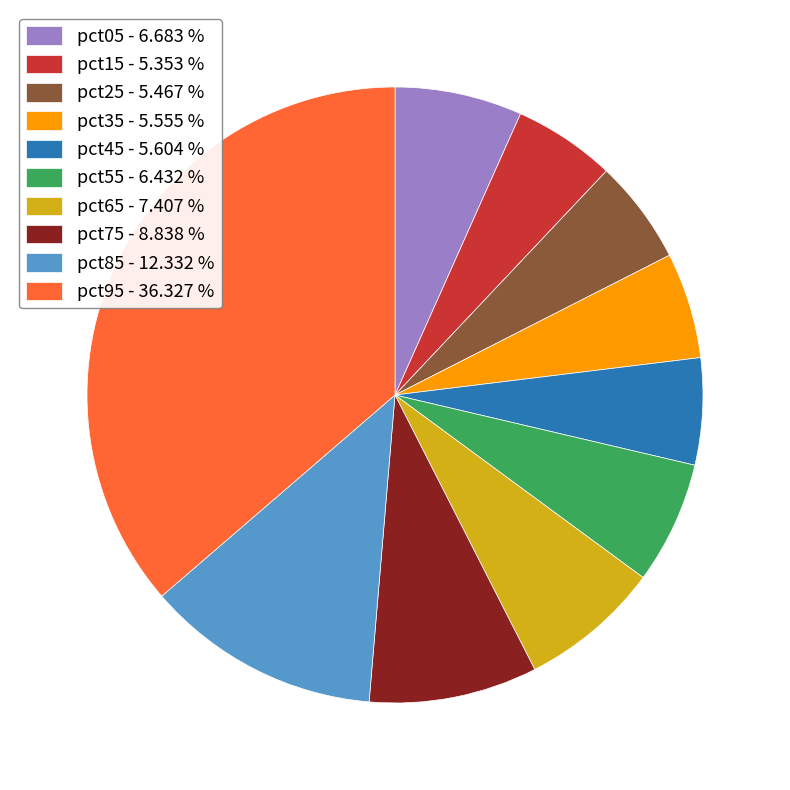

Does any single category account for the majority?

No